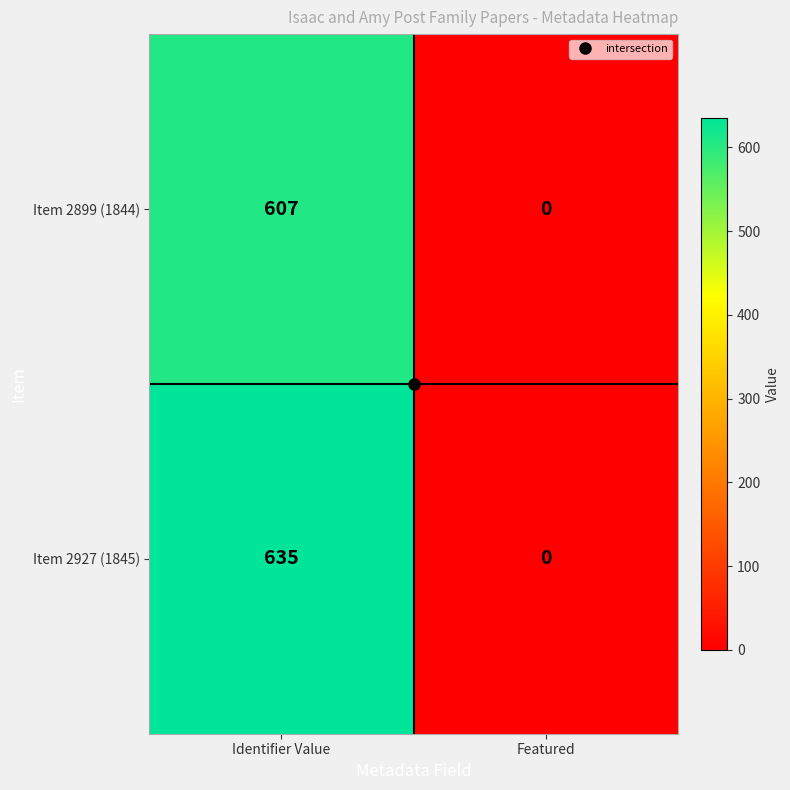

What is the difference between the Item 2899 (1844) values at Identifier Value and Featured?

607